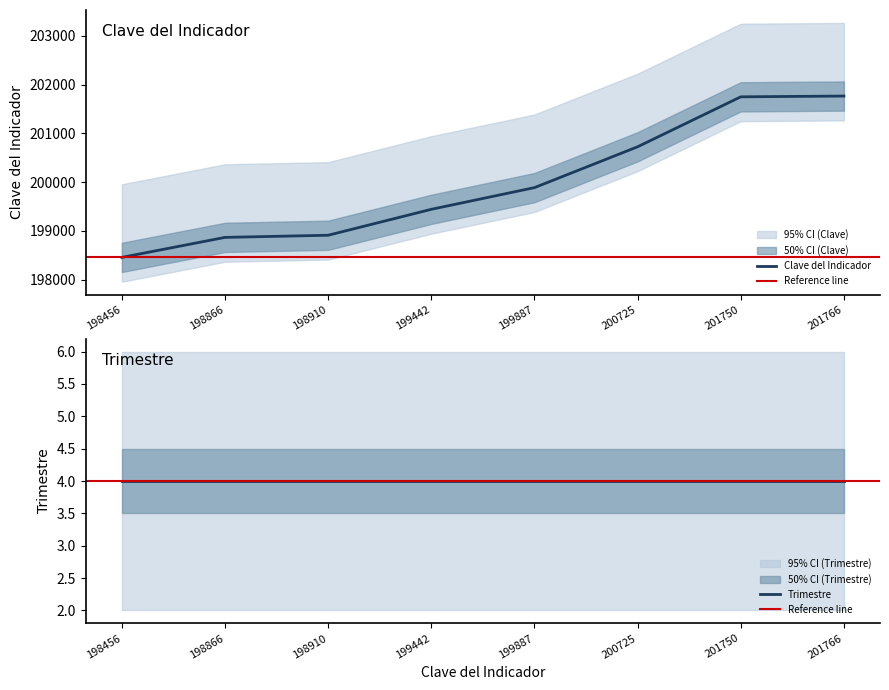

What is the value of the 6th point from the left?

200725